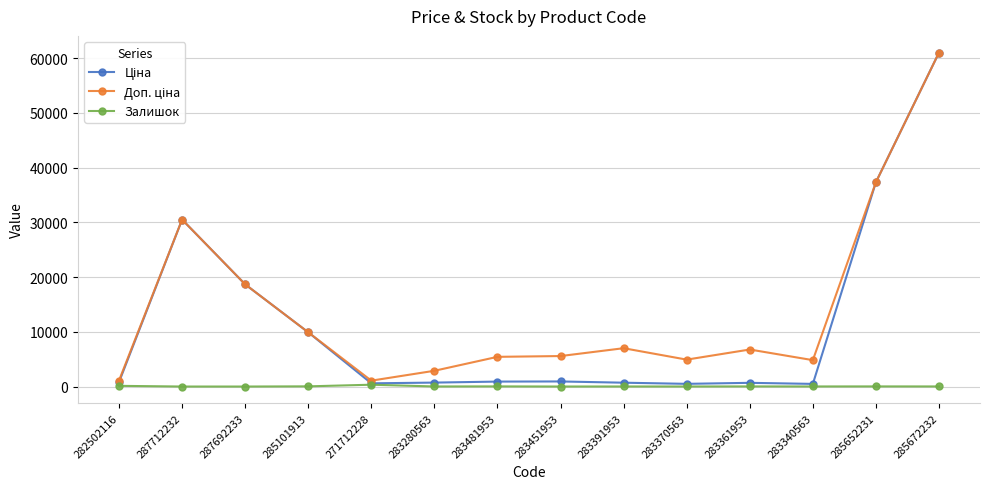

At which category is the sum across all series the highest?

285672232